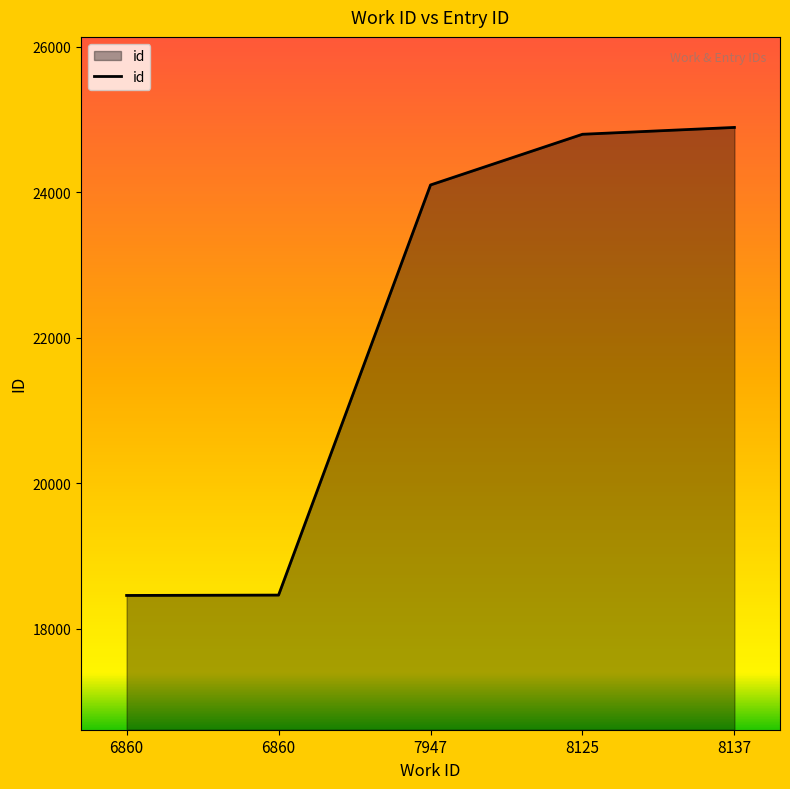

Reading left to right, transcribe all the data shown in this chart.

6860=18459	6860=18464	7947=24102	8125=24799	8137=24893